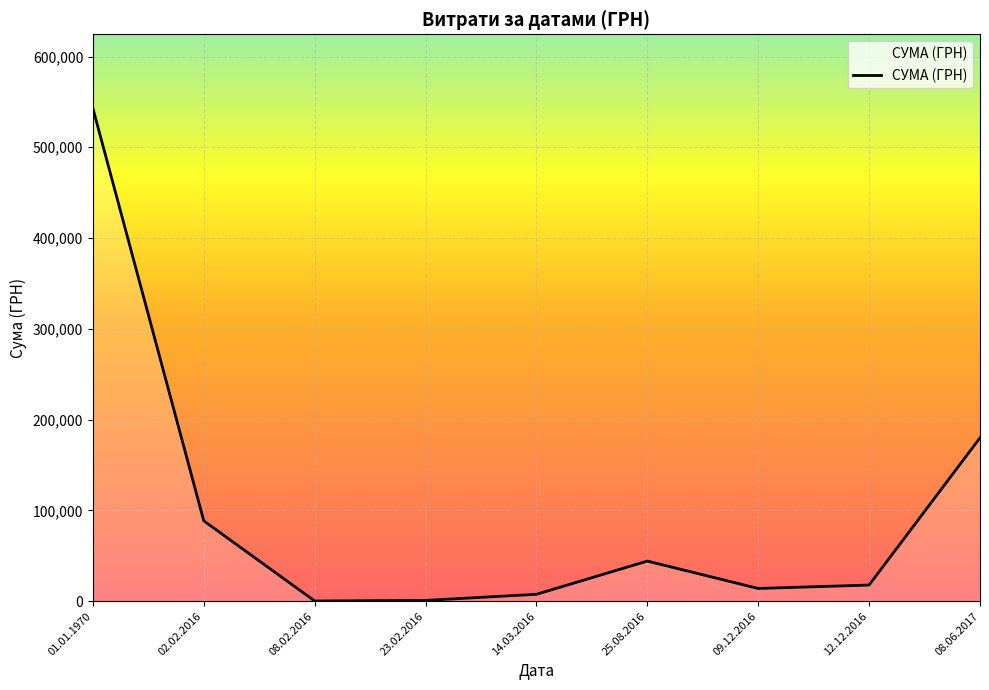

Is it true that the value at 08.06.2017 is 282050.9?

False